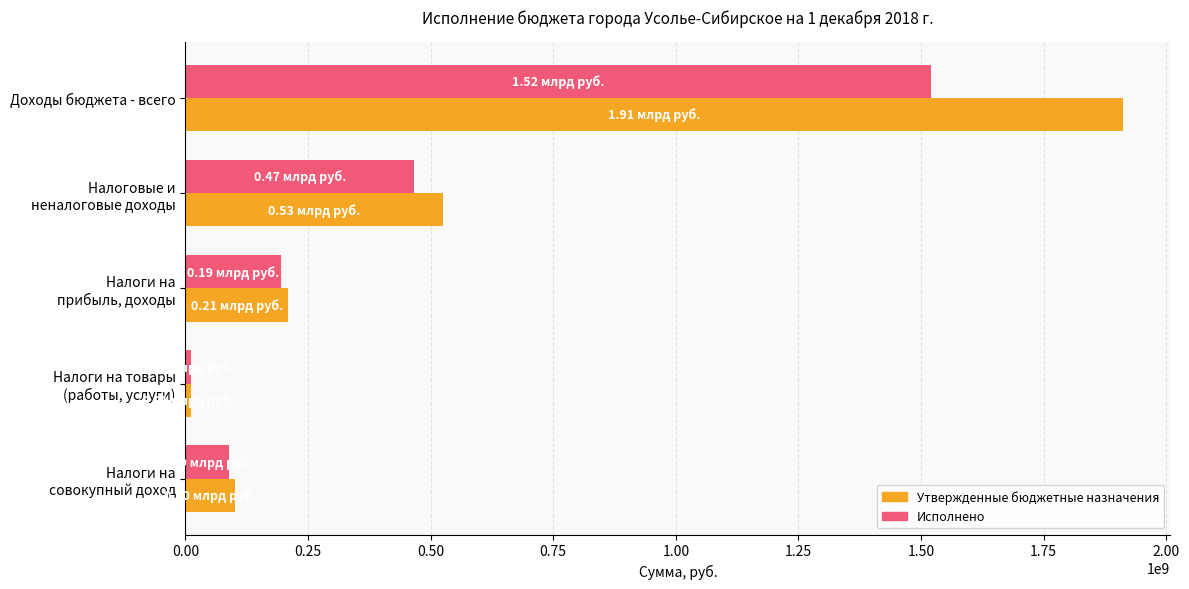

Which series has the widest spread of values?

Утвержденные бюджетные назначения